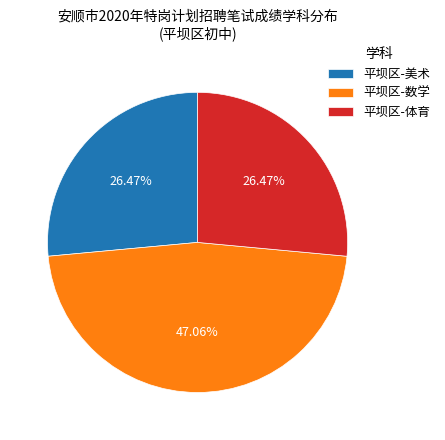

Is there a majority slice in this chart?

No